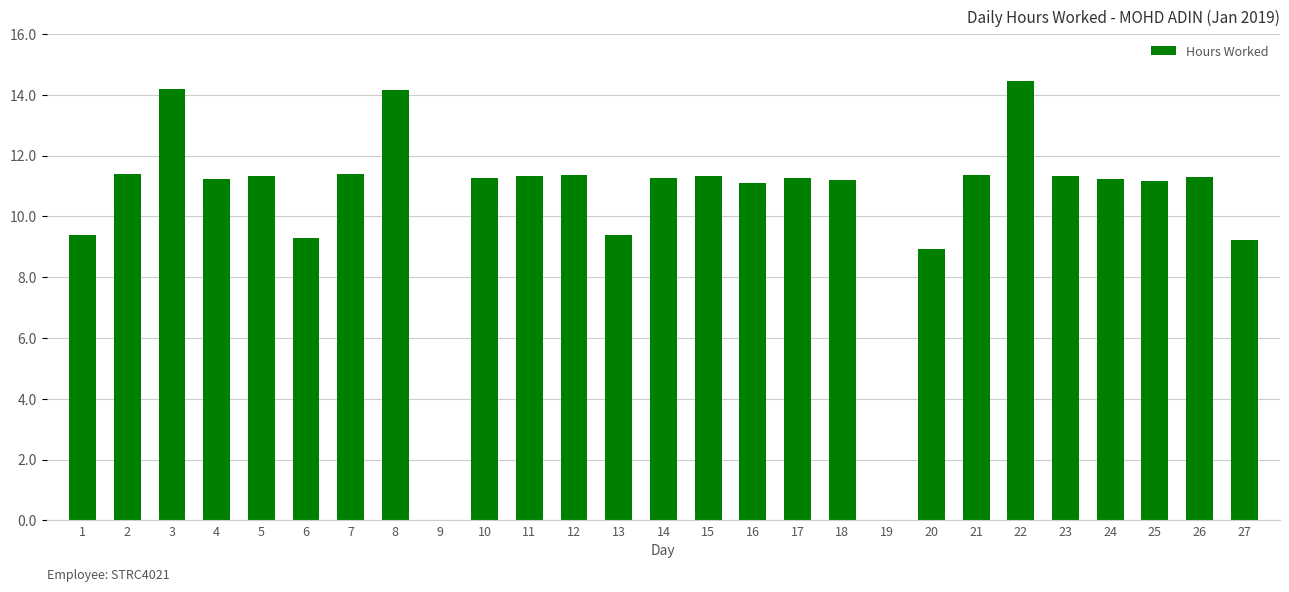

What is the change in value from 22 to 26?

-3.2